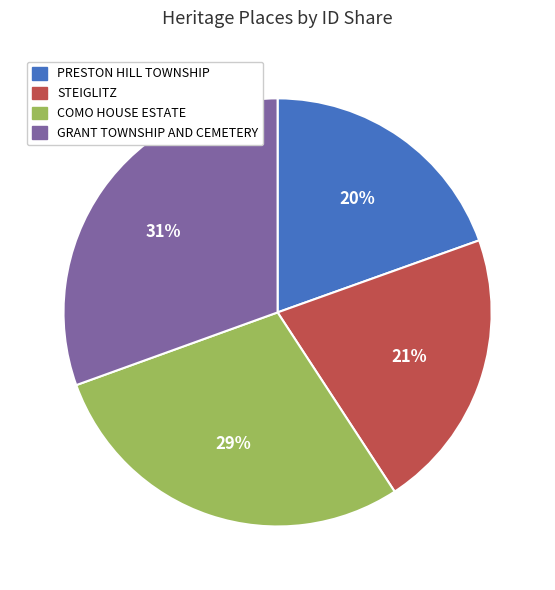

To the nearest percent, what is the difference between the largest and smallest slice percentages?

11%